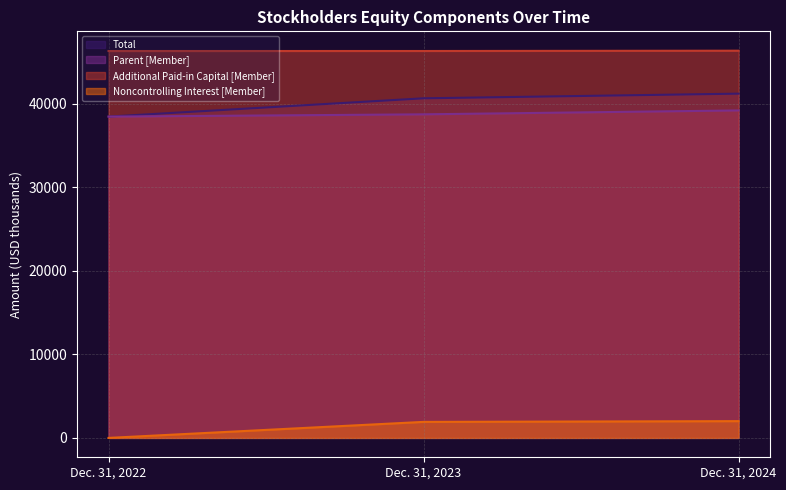

Which label corresponds to the smallest value in the chart?

Dec. 31, 2022